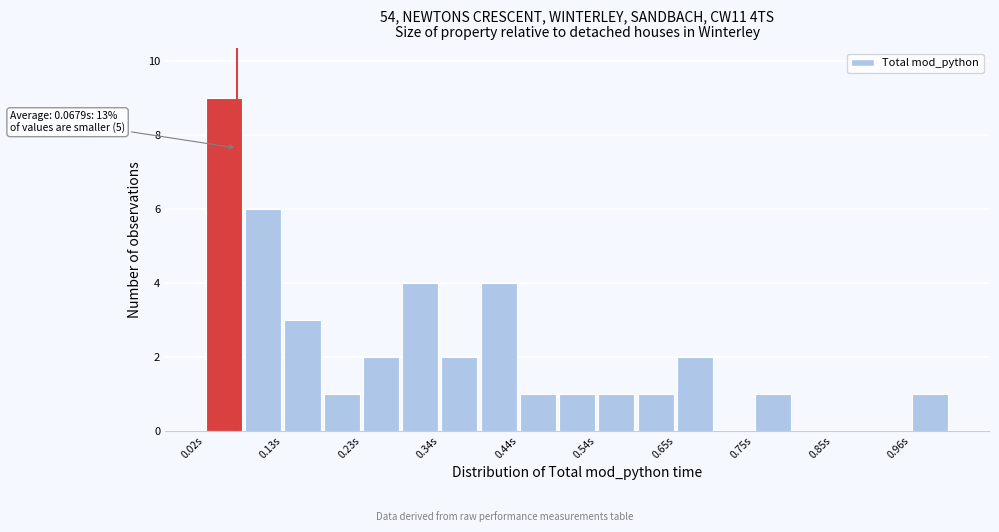

Read against the x-axis, roughly where is the centre of the tallest bar?

0.06